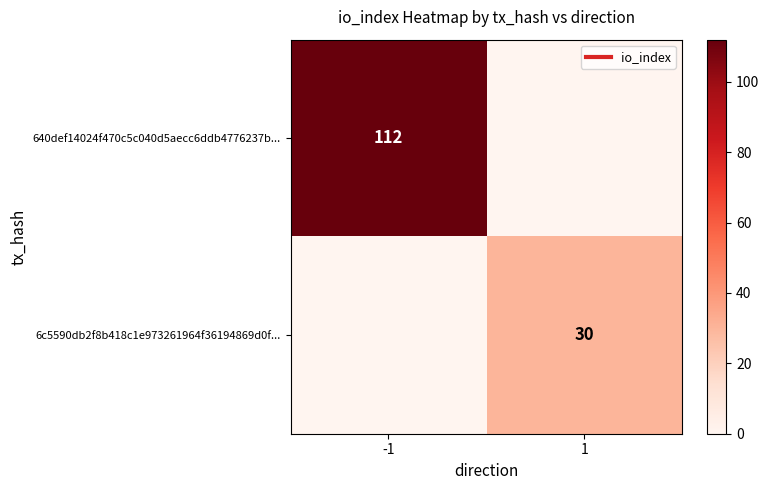

How many 6c5590db2f8b418c1e973261964f36194869d0f... values are between 0 and 30?

2